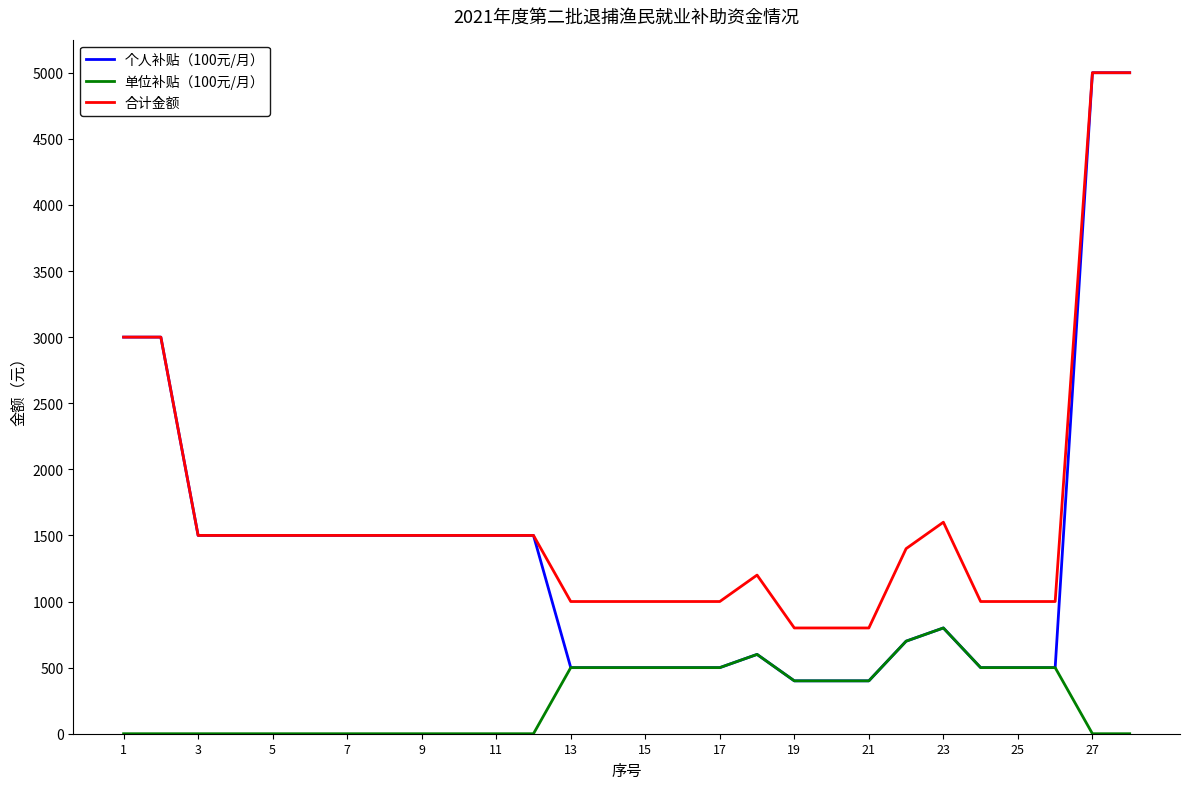

Count the number of categories in the chart.

28